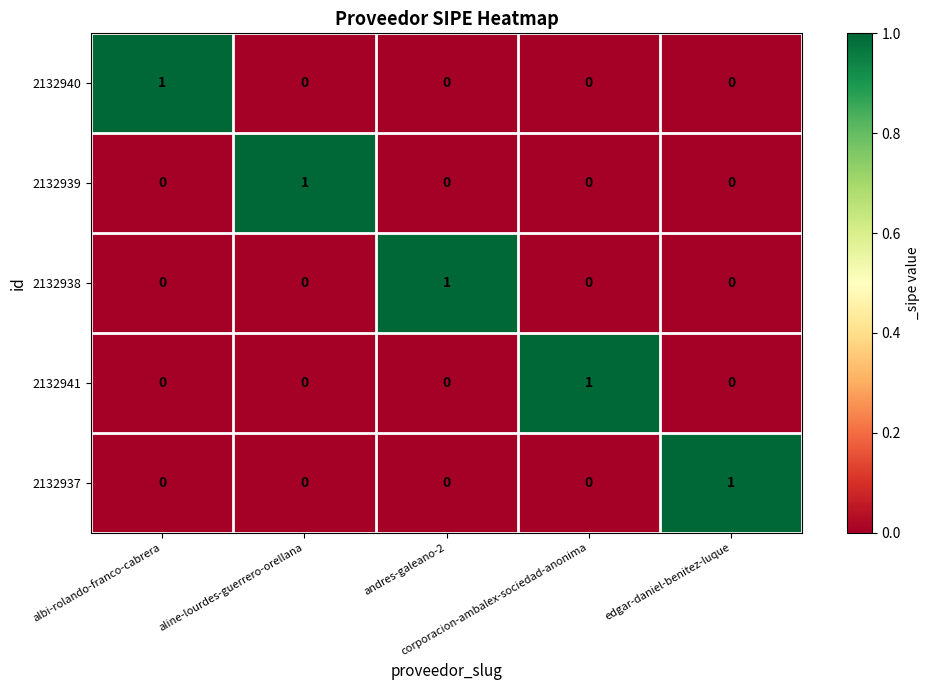

How many distinct data groups are displayed?

5